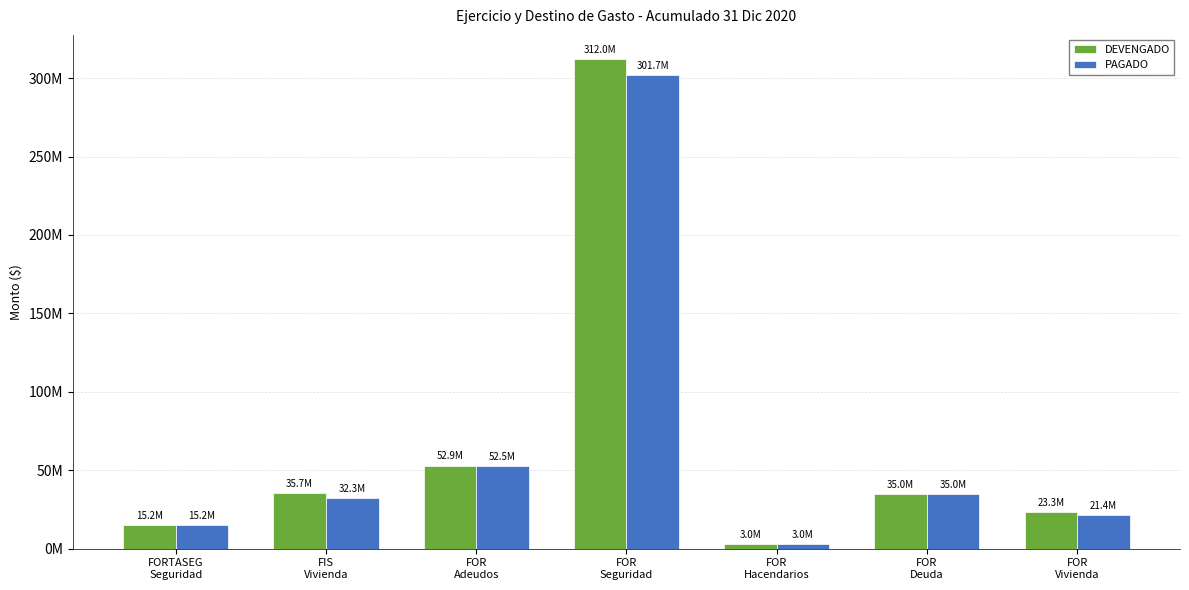

At which label is DEVENGADO closest to 157500369?

FOR
Adeudos